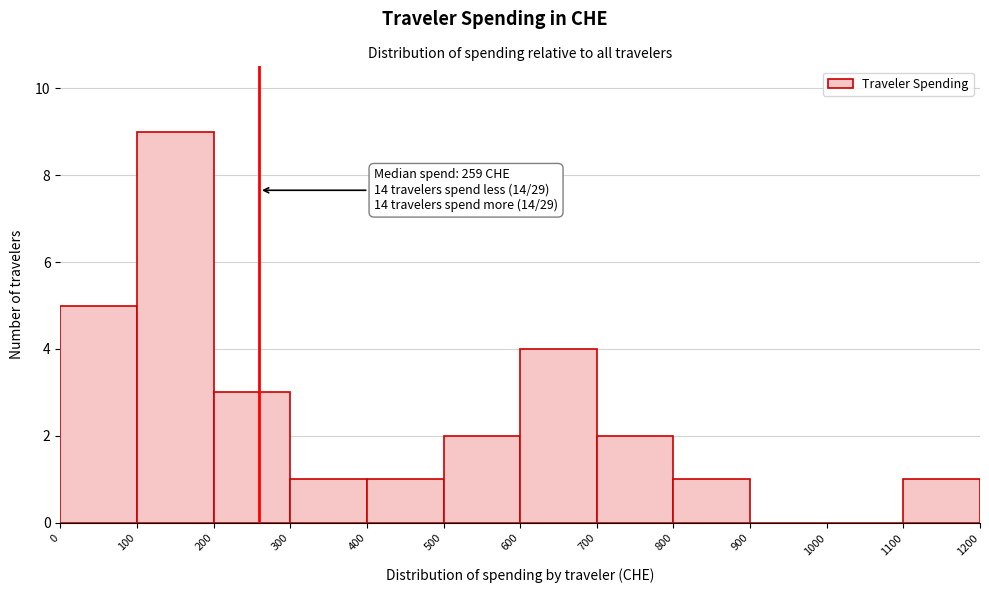

Over which range of the x-axis is the bar tallest?

100 to 200